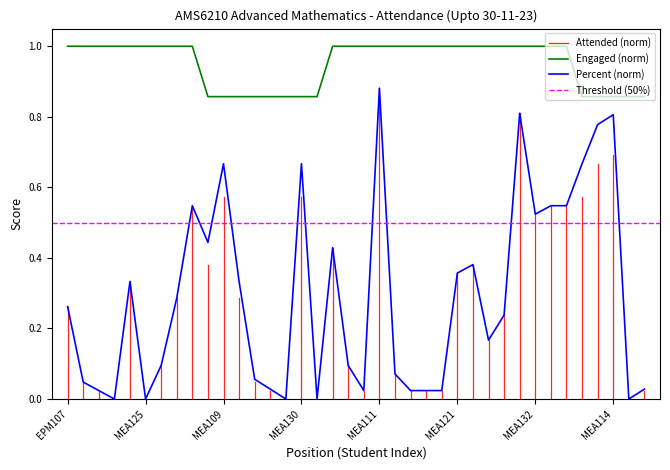

What is the label of the 37th point from the right?

23HEMEA101